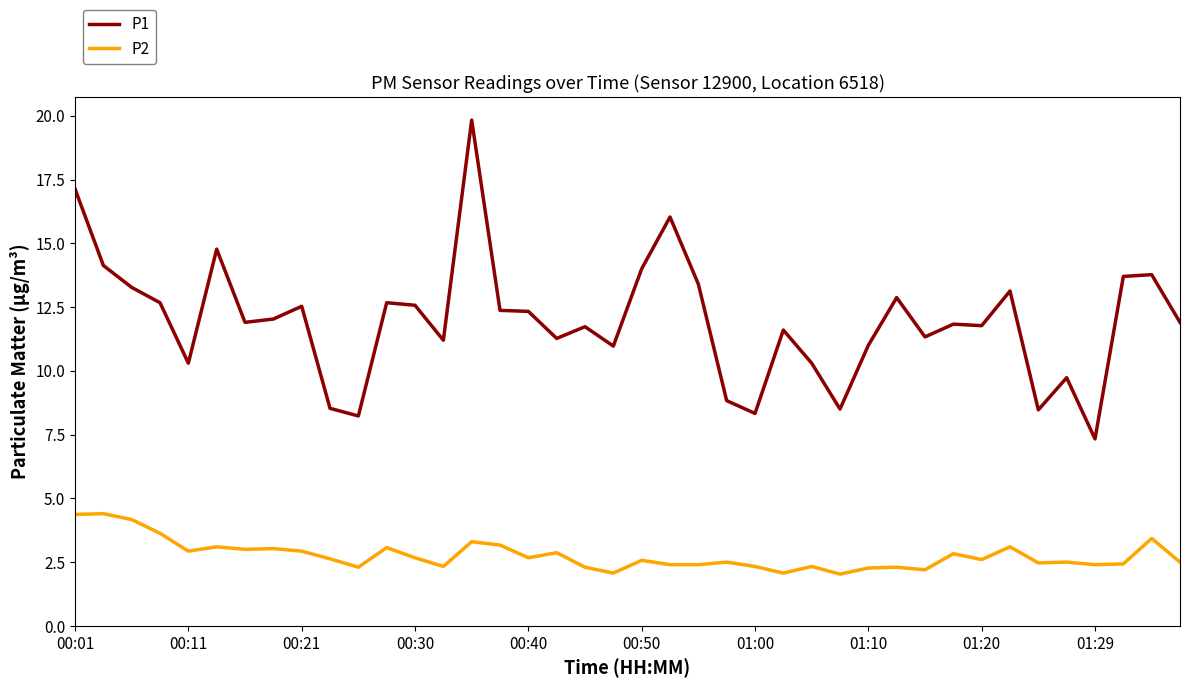

Which series has the widest spread of values?

P1